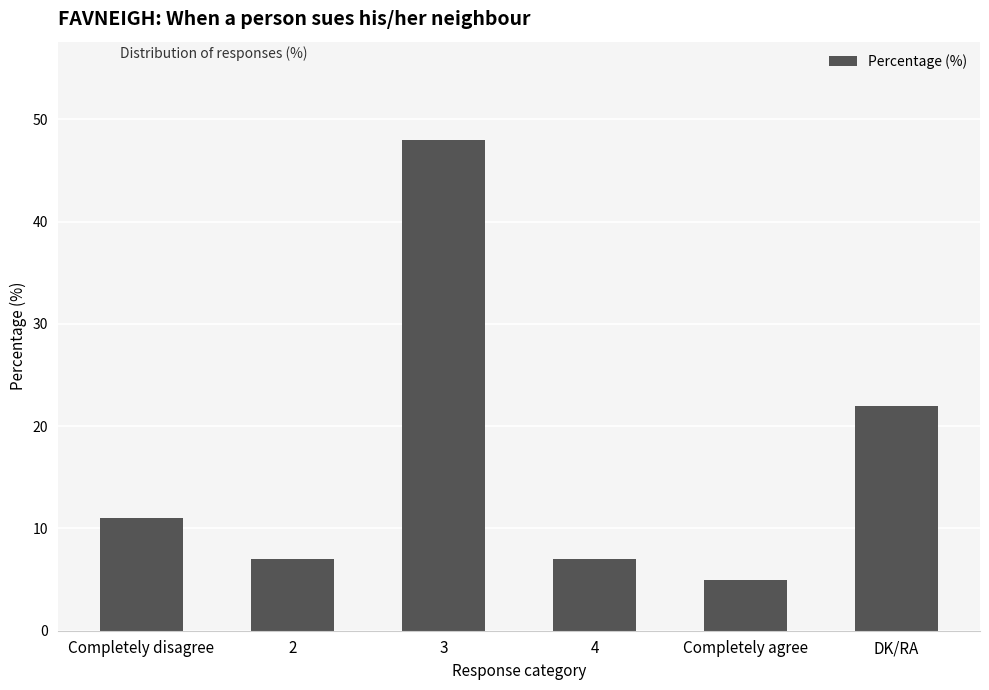

Does the chart contain any negative values?

No